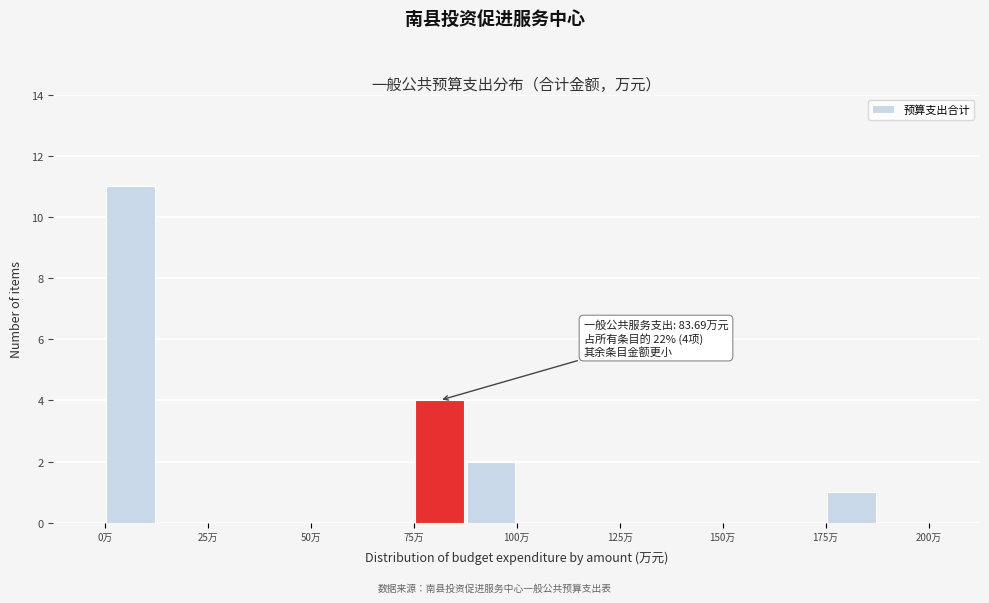

Around what value on the x-axis is the tallest bar? Give the approximate position of its centre, as read against the axis.

5